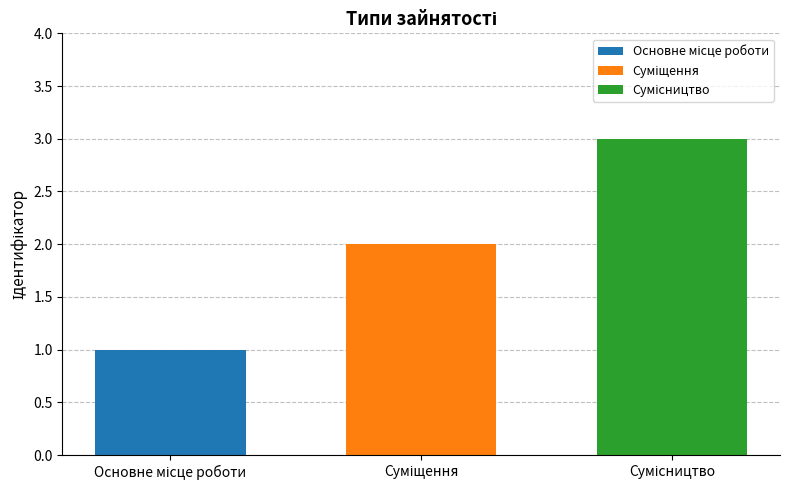

What is the greatest value displayed?

3